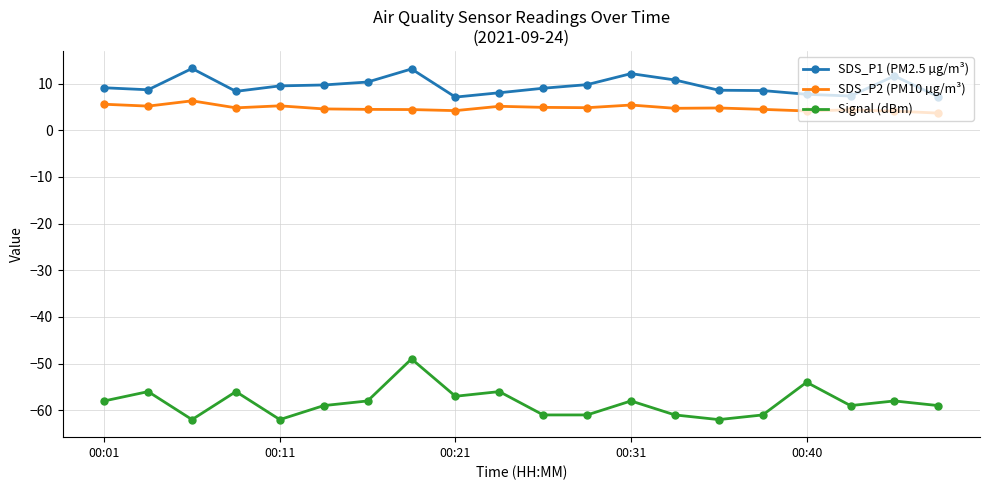

What is the difference between the maximum and minimum values in the SDS_P2 (PM10 µg/m³) series?

2.6